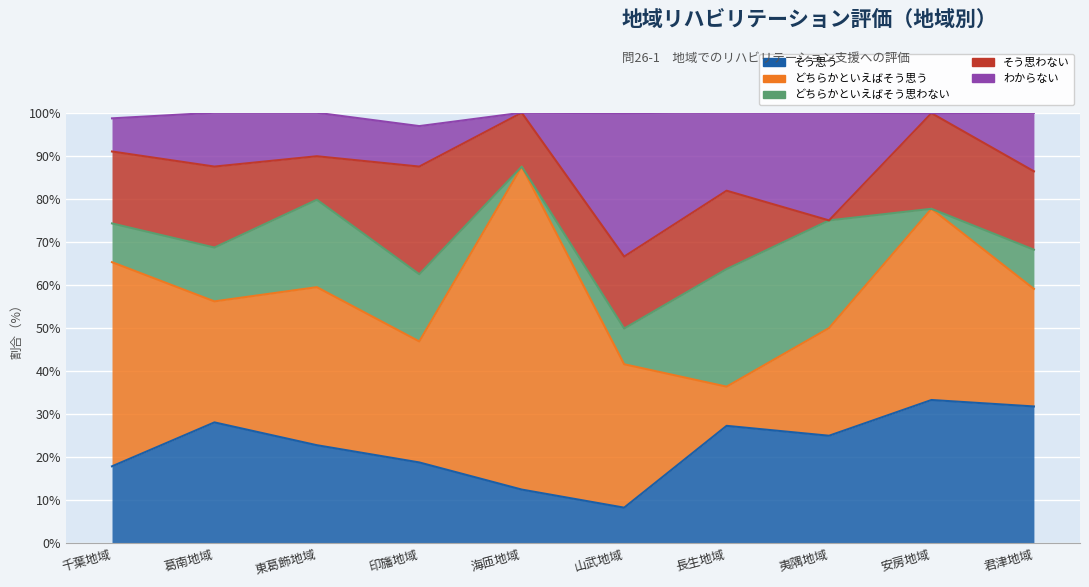

True or false: そう思う has a value of 31.8 at 君津地域.

True